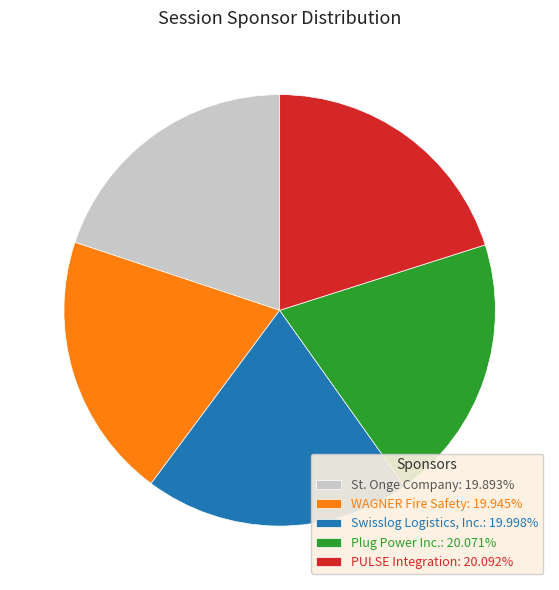

How many segments does this pie chart have?

5